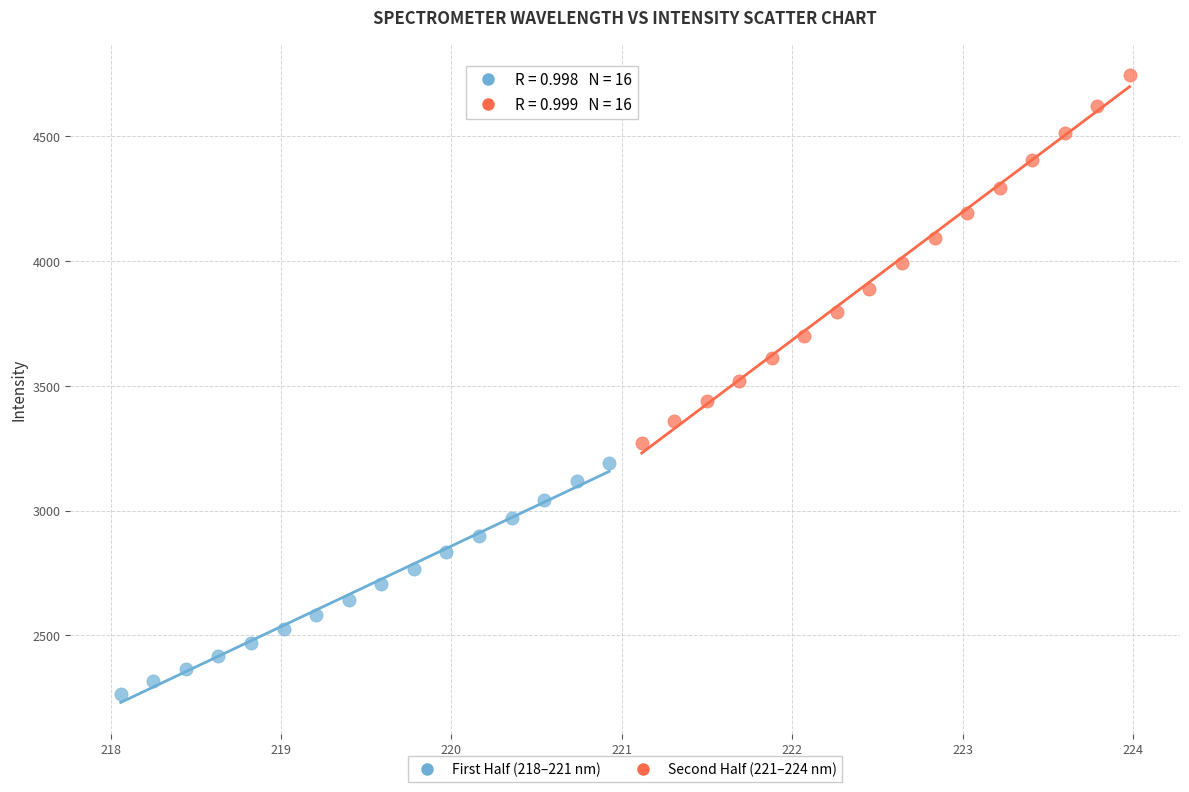

What are all the series names shown in the legend?

First Half (218–221 nm), Second Half (221–224 nm)